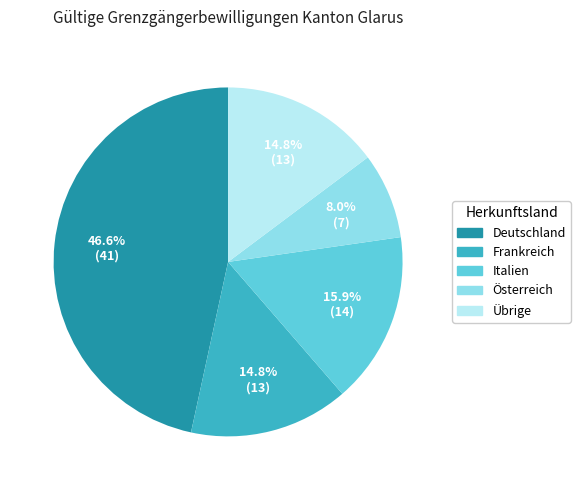

To the nearest percent, what is the difference between the Übrige and Italien slice percentages?

1%